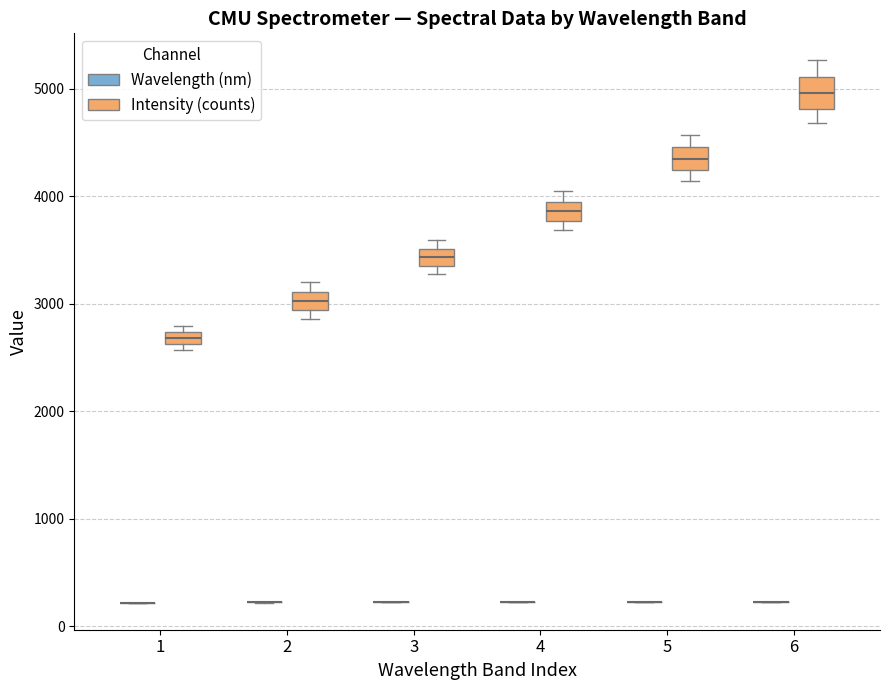

Where is the lower edge of the box for 6 (Intensity (counts)) on the y-axis? The values are not printed on the chart, so give them approximately, as read against the axis.

4800